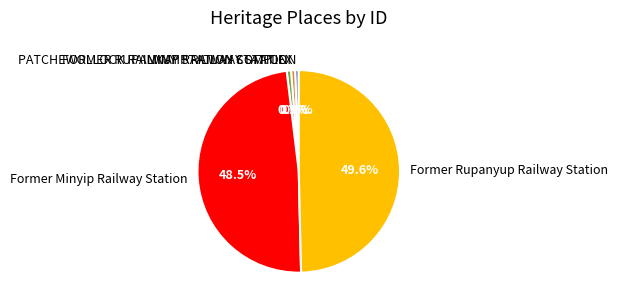

Which slice is the largest?

Former Rupanyup Railway Station